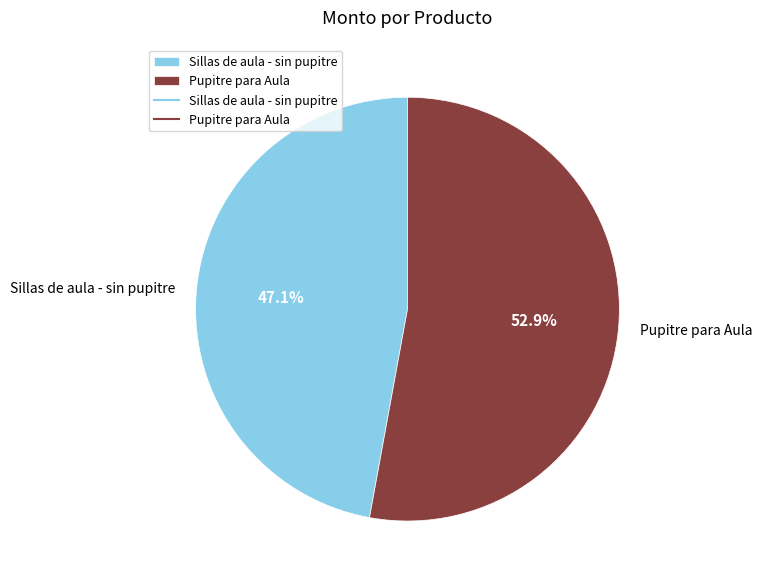

Which category accounts for the majority?

Pupitre para Aula